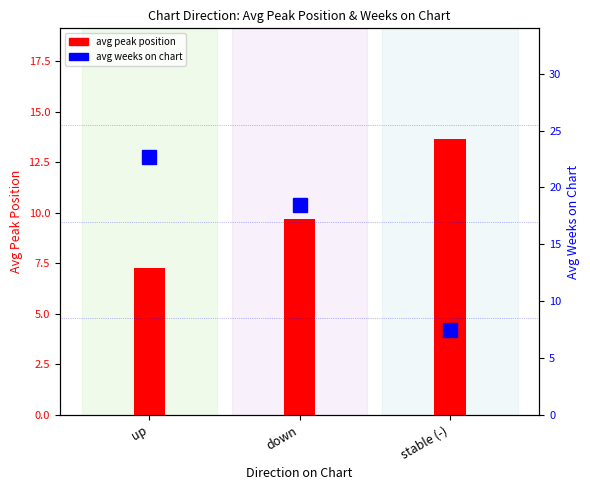

List the series in order of their peak value, lowest first.

avg peak position, avg weeks on chart